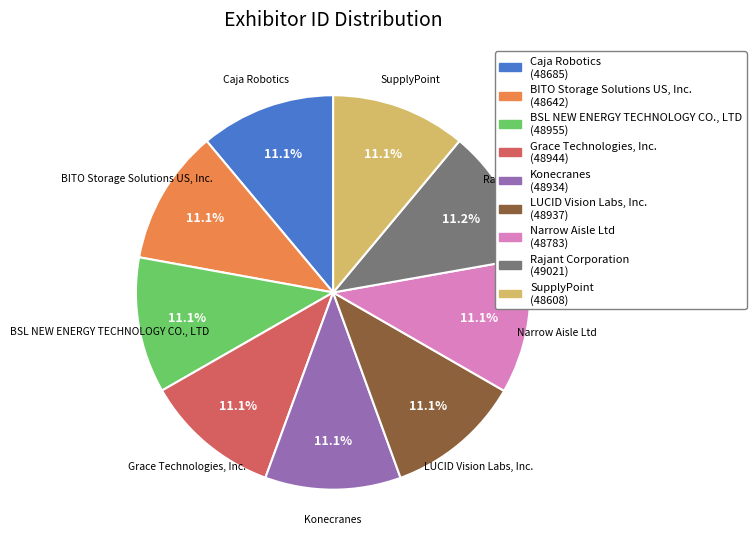

Approximately how many times larger is the value at LUCID Vision Labs, Inc. compared to SupplyPoint?

1.0